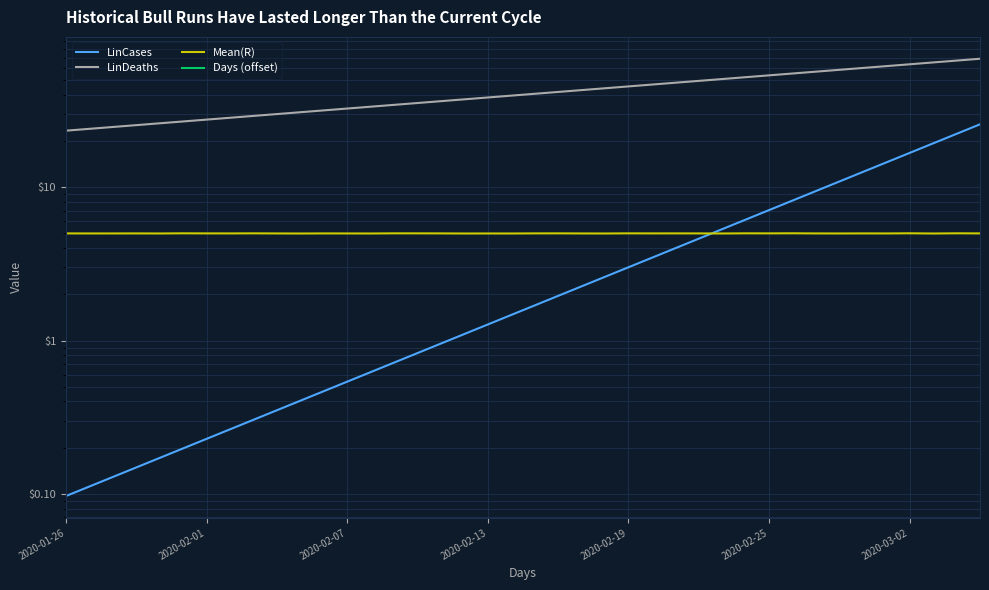

Which has a higher value, 39 or 22?

39